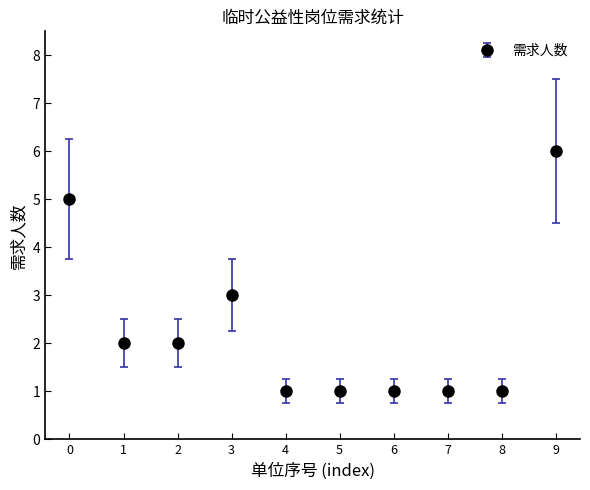

What is the ratio of the value at 2 to the value at 9?

0.3